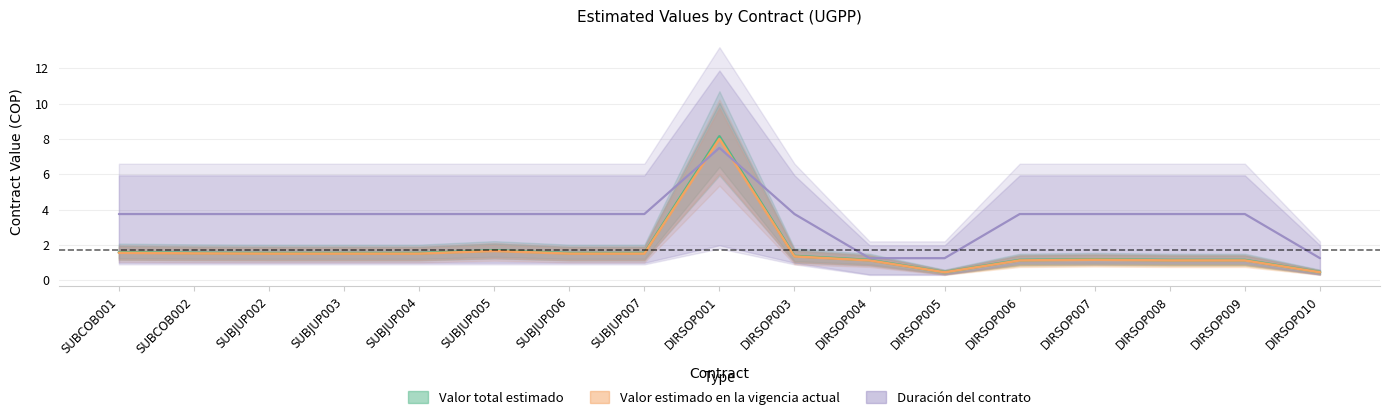

Which has a higher value, DIRSOP007 or DIRSOP004?

DIRSOP007